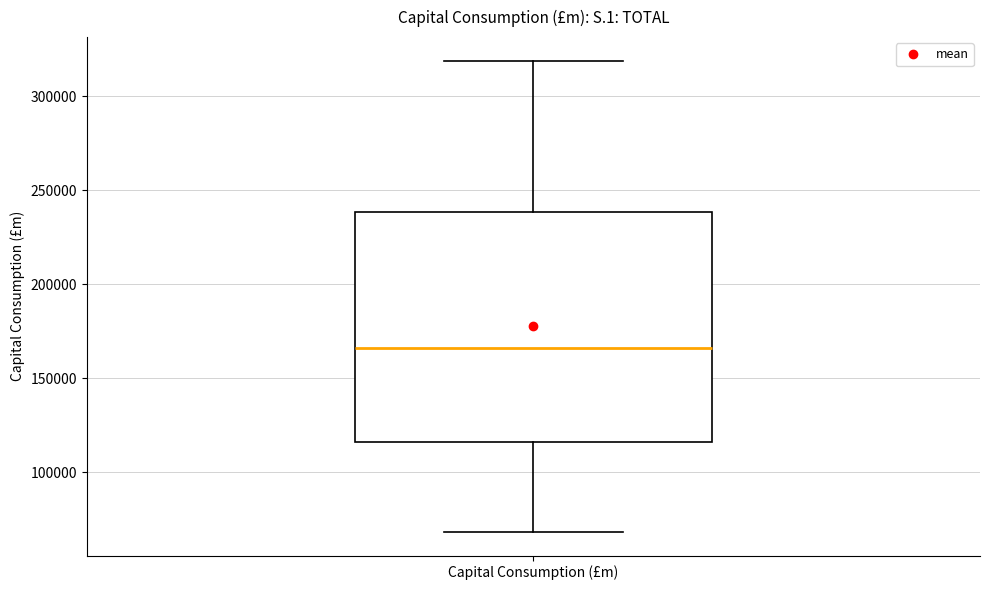

Read this box plot against the y-axis: the position of the median line, the range covered by the box, and the ends of both whiskers. The values are not printed on the chart, so give them approximately, as read against the axis.

median 165000, box 115000 to 240000, whiskers 70000 to 320000